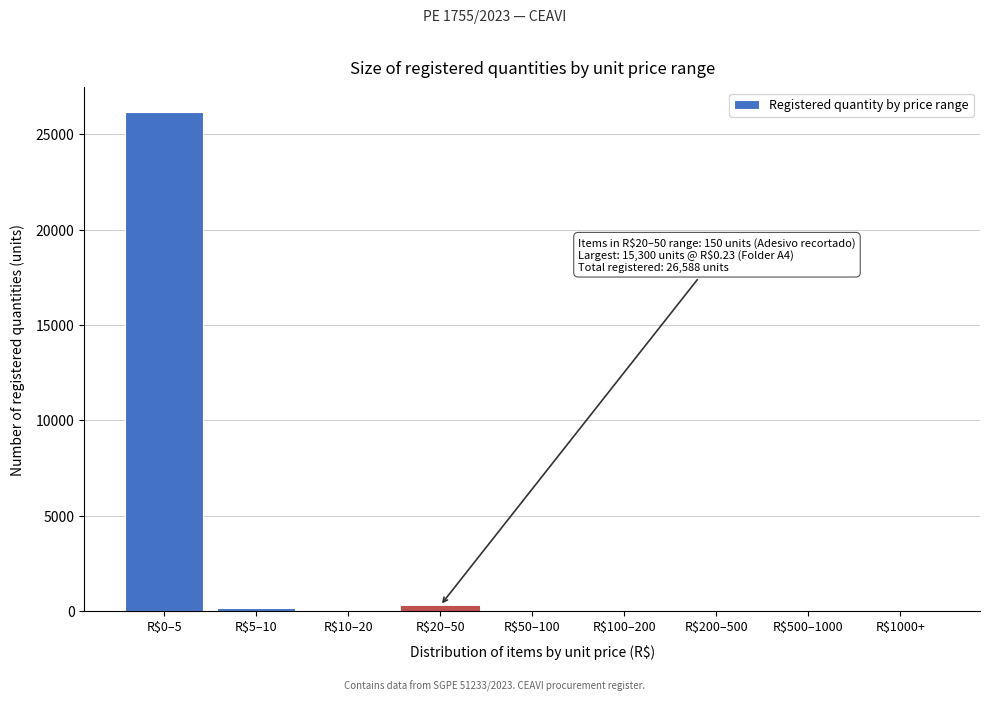

What is the sum of all values?

26588